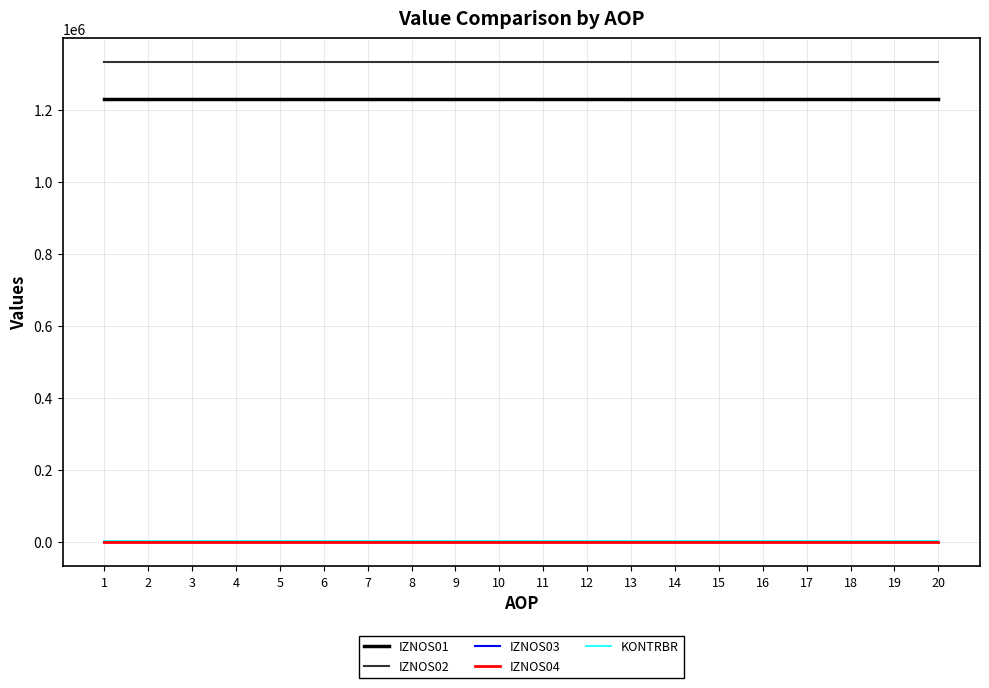

Is this an area chart (filled region under the line)?

No